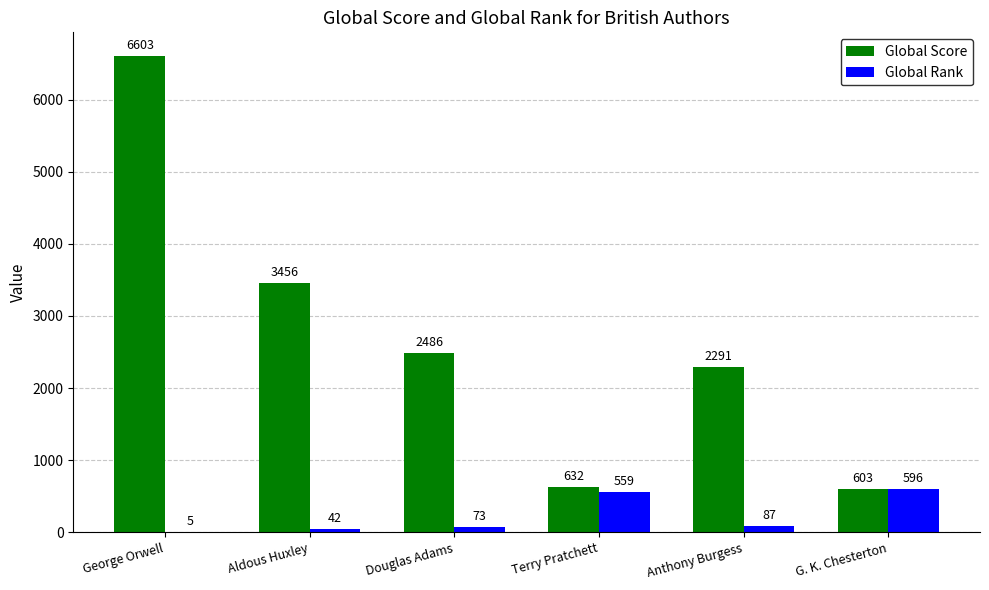

The Global Score series shows 6603 at George Orwell. True or false?

True